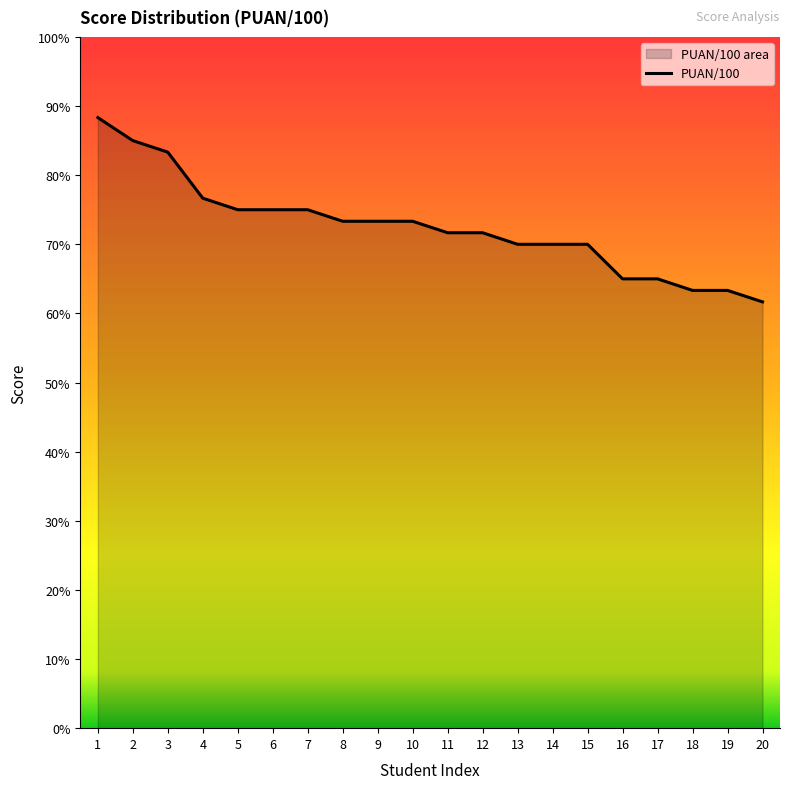

List the labels in order of value, smallest first.

20, 18, 19, 16, 17, 13, 14, 15, 11, 12, 8, 9, 10, 5, 6, 7, 4, 3, 2, 1